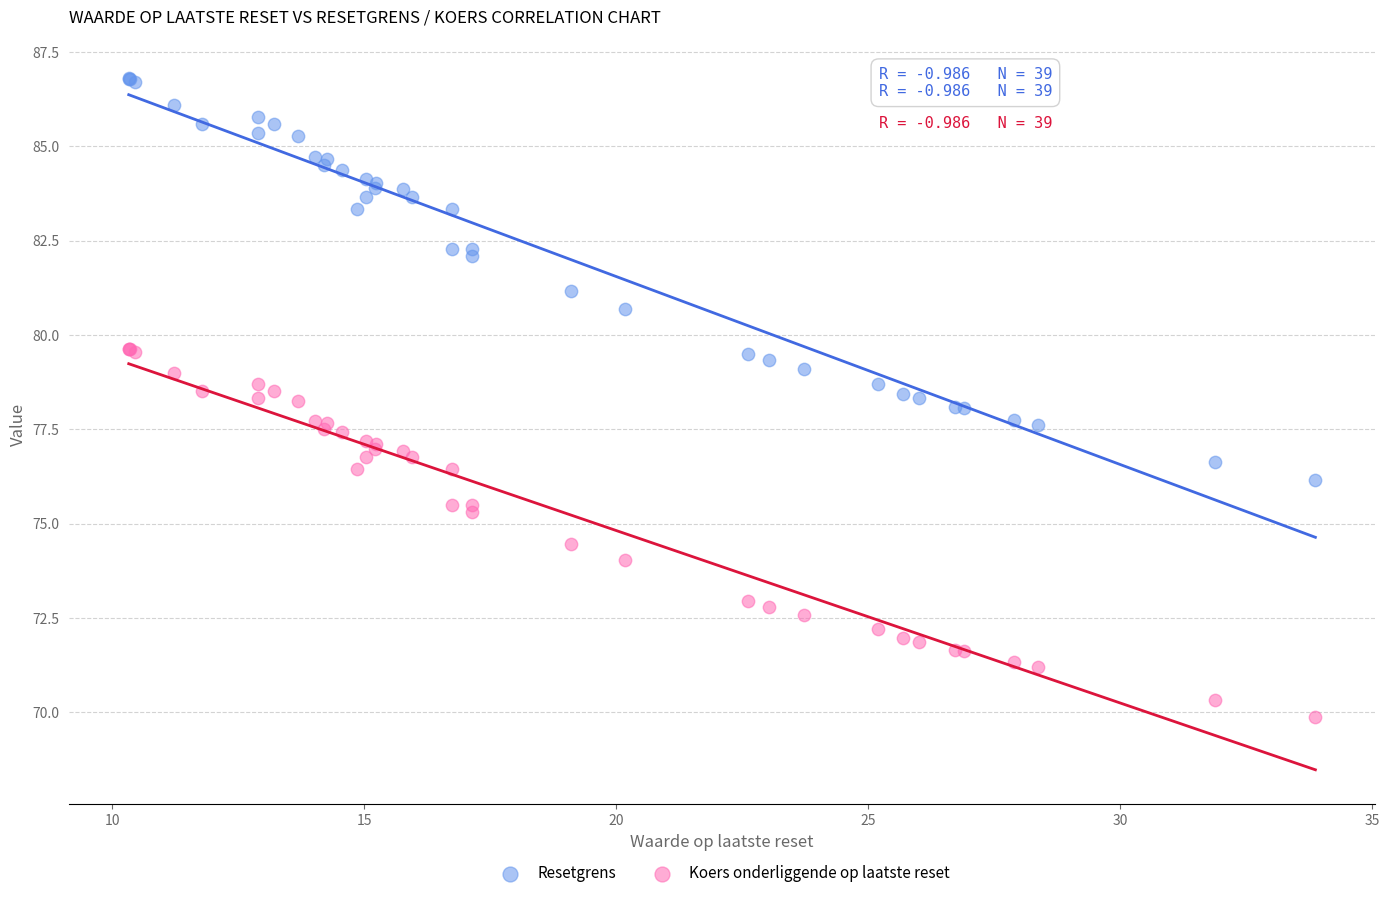

Which series has the widest spread of Y values?

Resetgrens